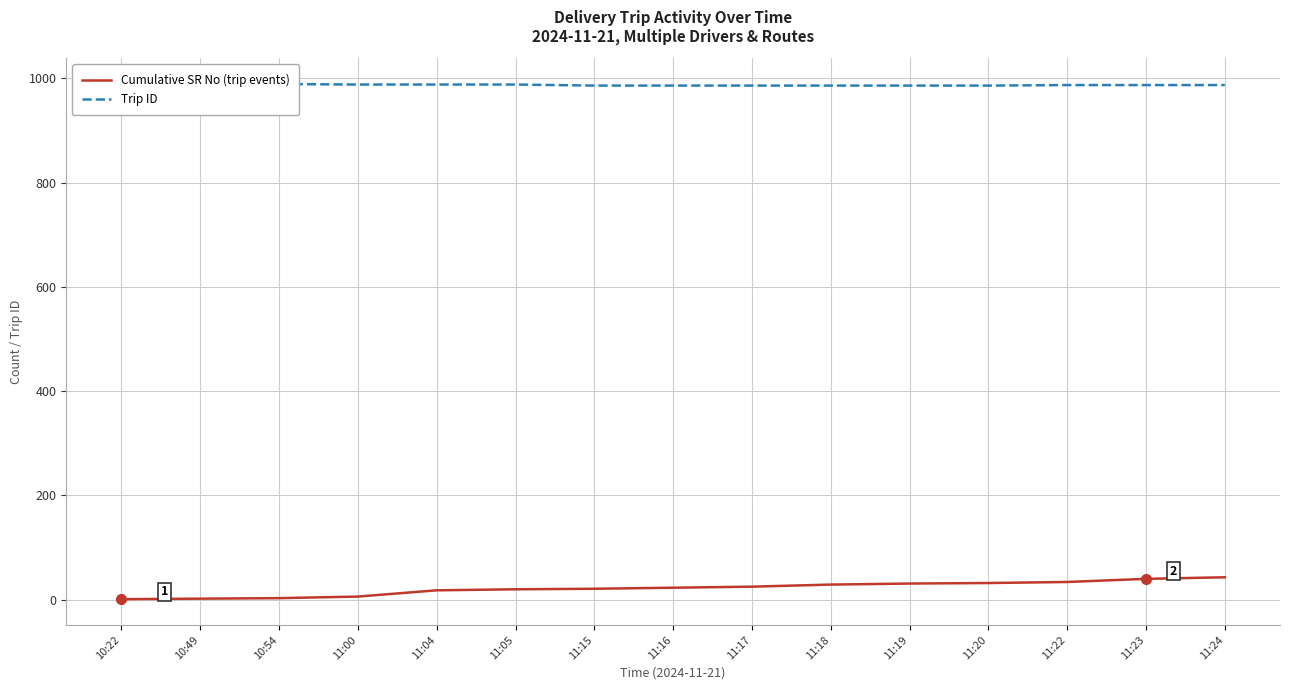

Which category has the lowest value in the Trip ID series?

11:15